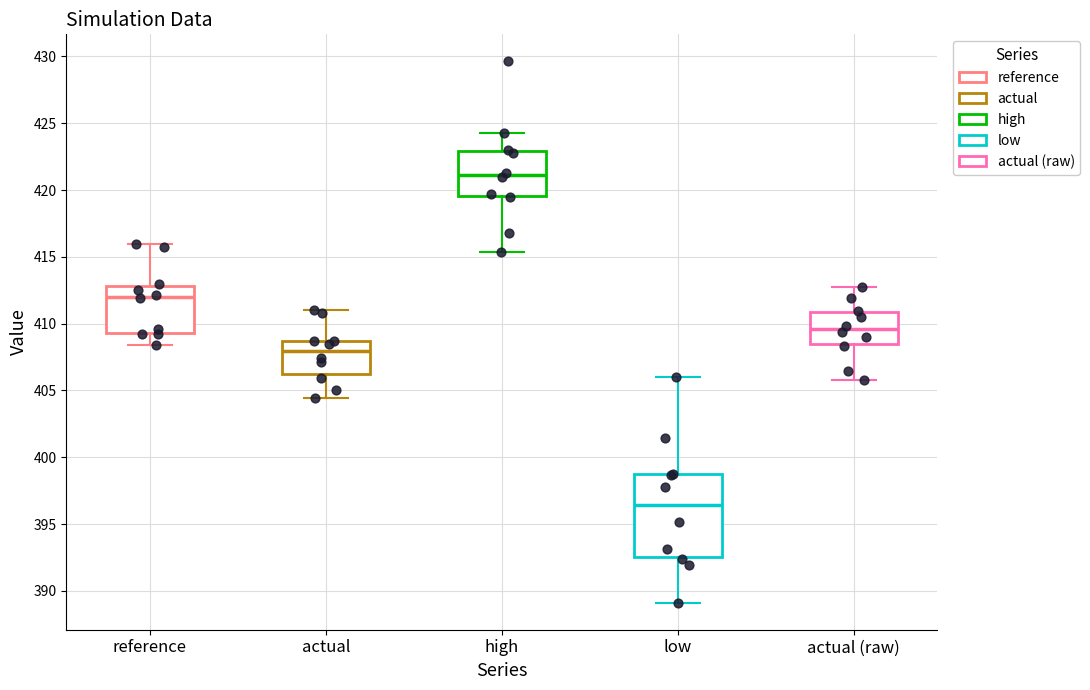

Reading left to right, read every box against the y-axis: the position of its median line, the range the box covers, and the ends of its whiskers. The values are not printed on the chart, so give them approximately, as read against the axis.

reference: median 412.0, box 409.5 to 413.0, whiskers 408.5 to 416.0
actual: median 408.0, box 406.0 to 408.5, whiskers 404.5 to 411.0
high: median 421.0, box 419.5 to 423.0, whiskers 415.5 to 424.5
low: median 396.5, box 392.5 to 398.5, whiskers 389.0 to 406.0
actual (raw): median 409.5, box 408.5 to 411.0, whiskers 406.0 to 412.5